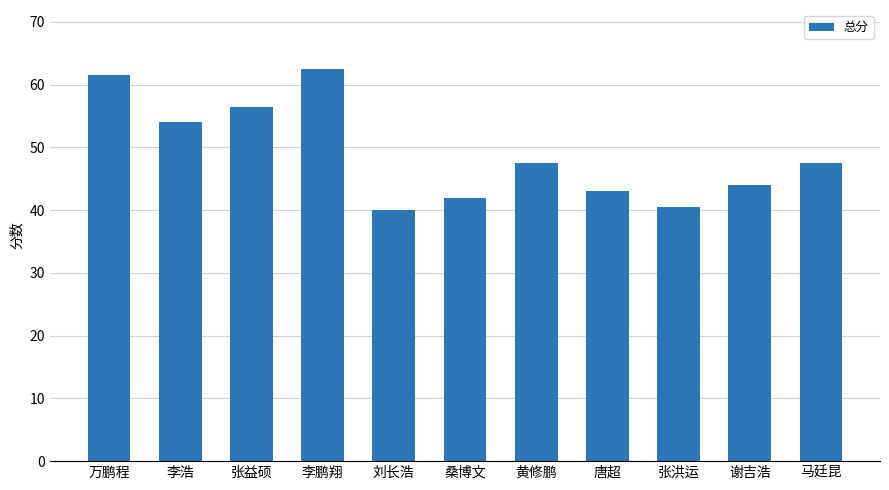

Reading right to left, list all the values displayed in this chart.

马廷昆=47.5	谢吉浩=44.0	张洪运=40.5	唐超=43.0	黄修鹏=47.5	桑博文=42.0	刘长浩=40.0	李鹏翔=62.5	张益硕=56.5	李浩=54.0	万鹏程=61.5